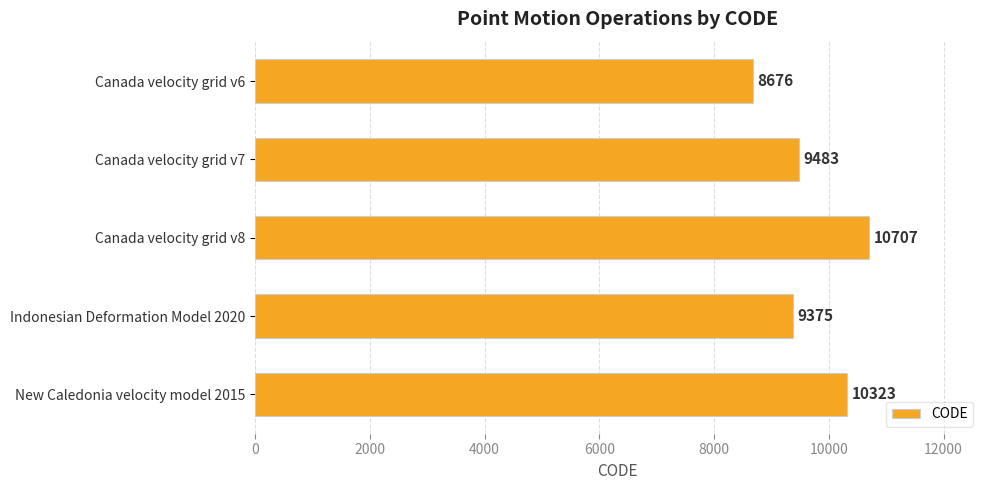

Count the number of categories in the chart.

5